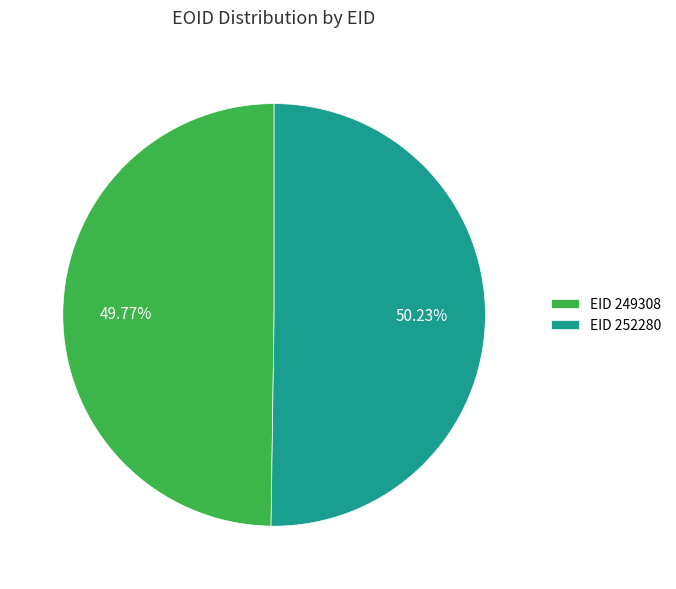

How many slices are in this pie chart?

2